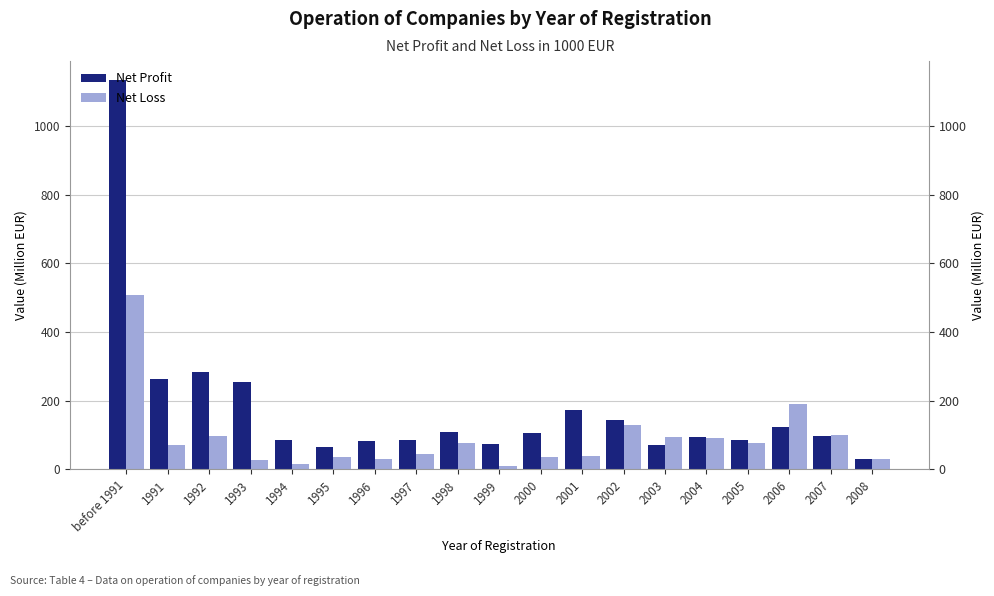

What is the average value of the Net Loss series?

89.7